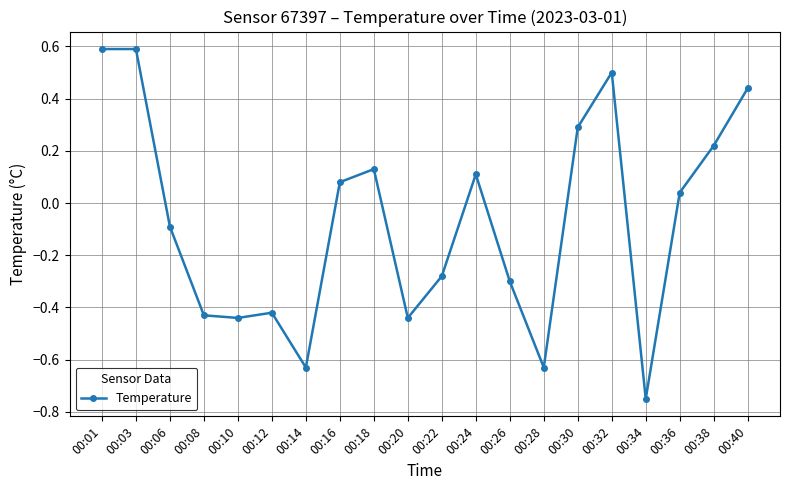

At which label is the value closest to 0?

00:36